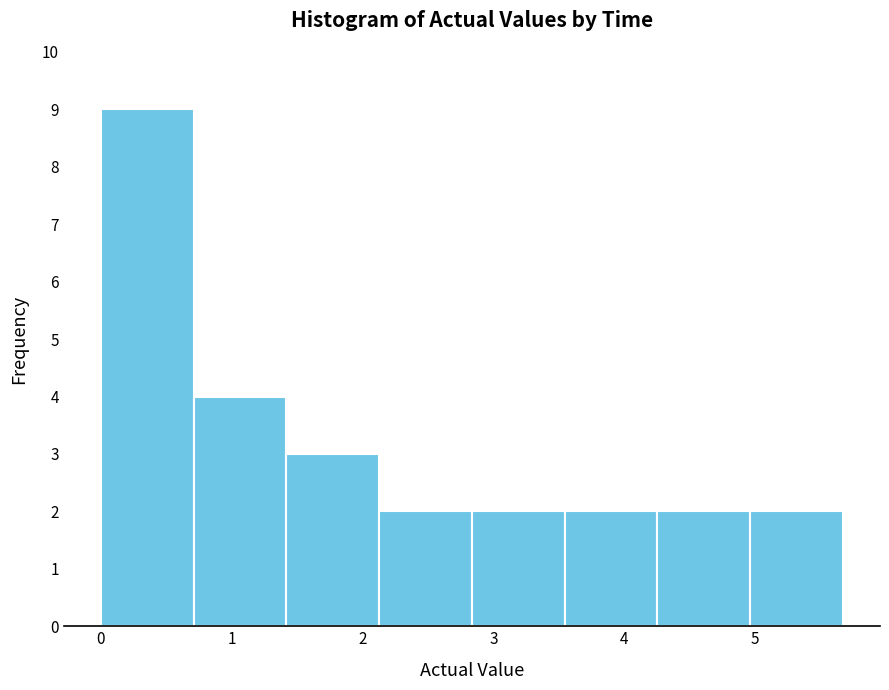

Which range on the x-axis has the tallest bar?

0.0 to 0.7